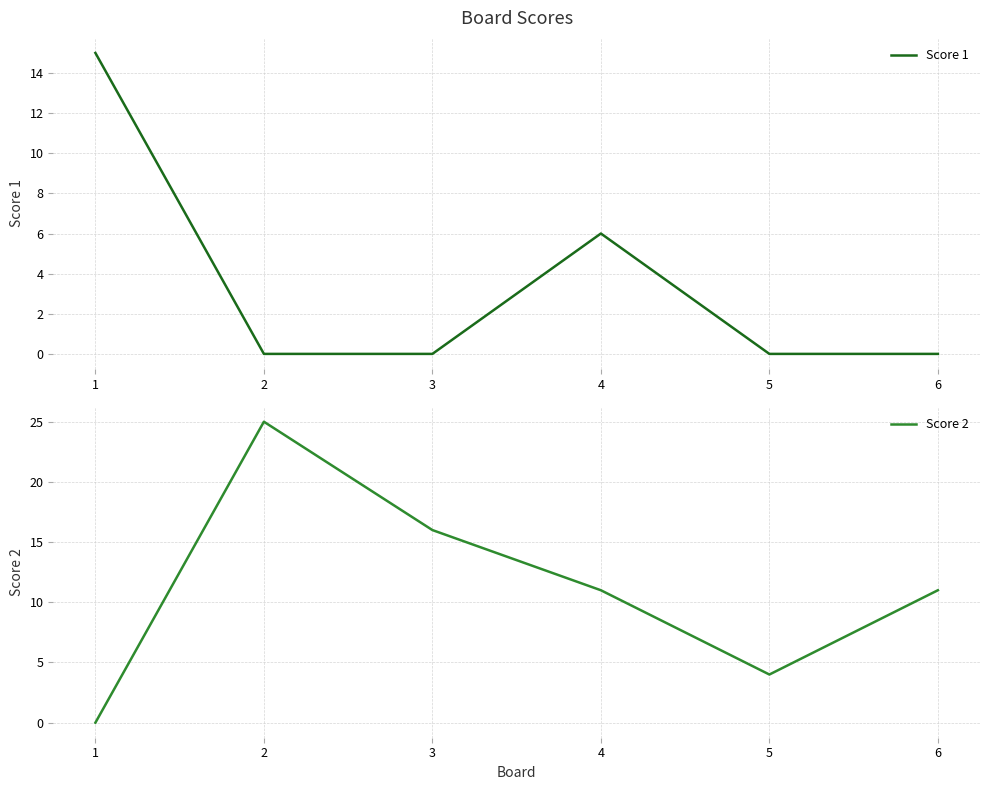

What is the sum of the Score 2 values at 4 and 2?

36